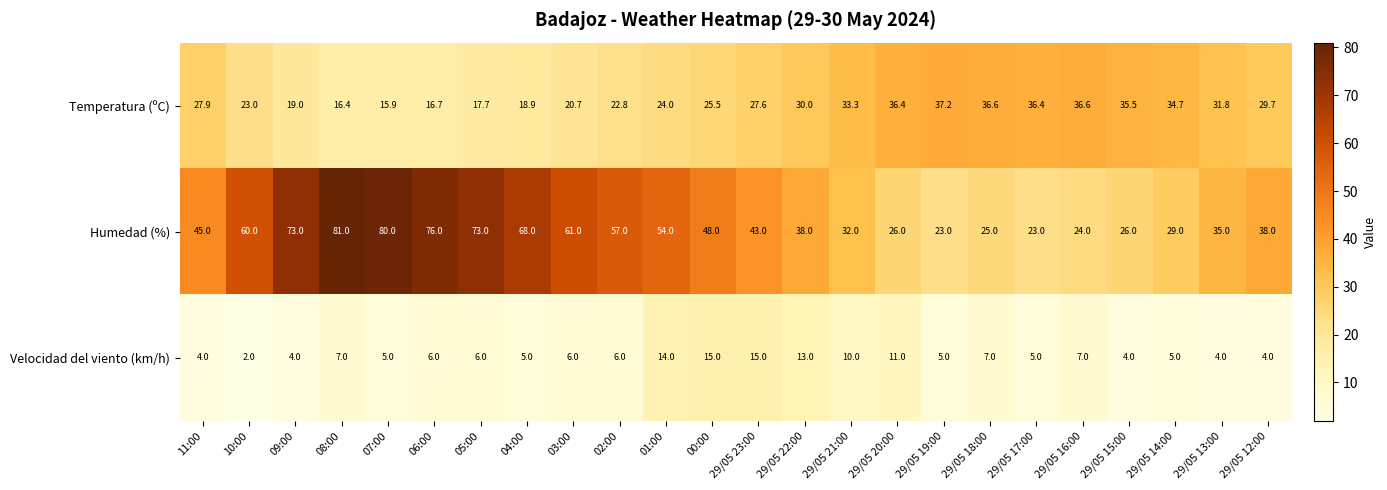

What is the minimum value shown in the chart?

2.0